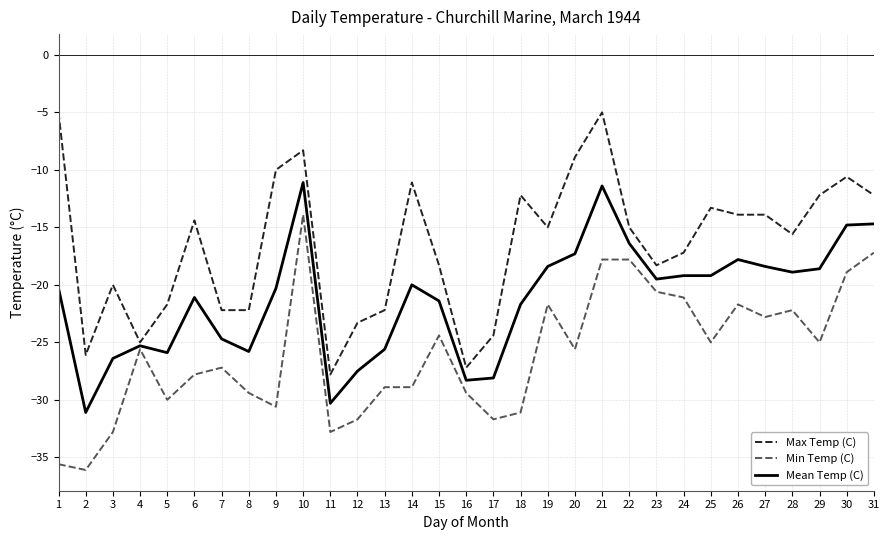

Between 11 and 15, which series saw the biggest shift?

Max Temp (C)